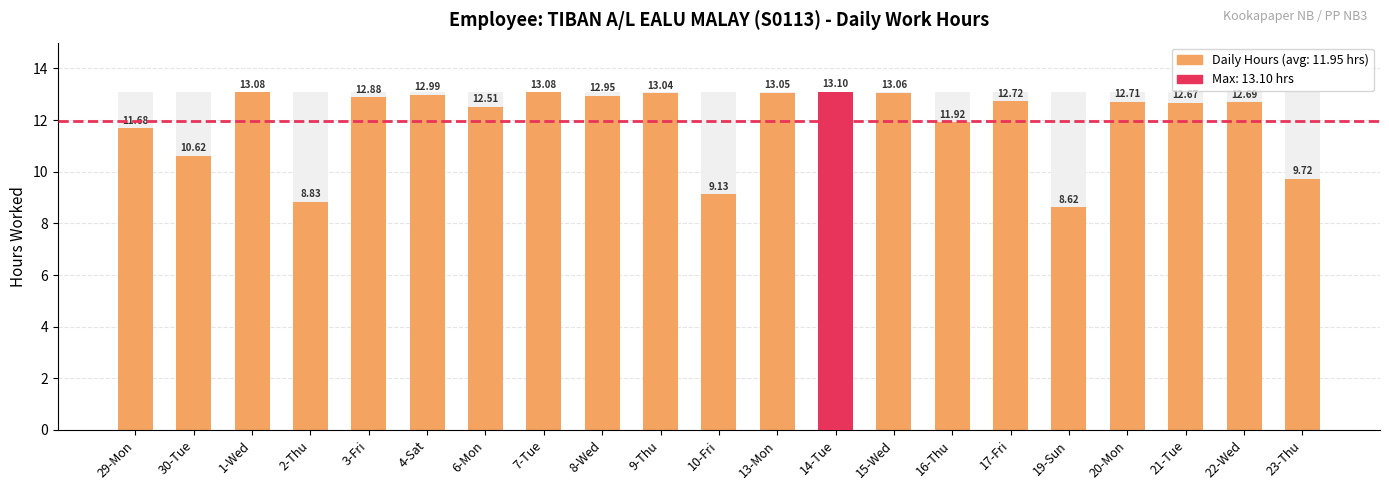

At which label does the data first exceed 12?

1-Wed